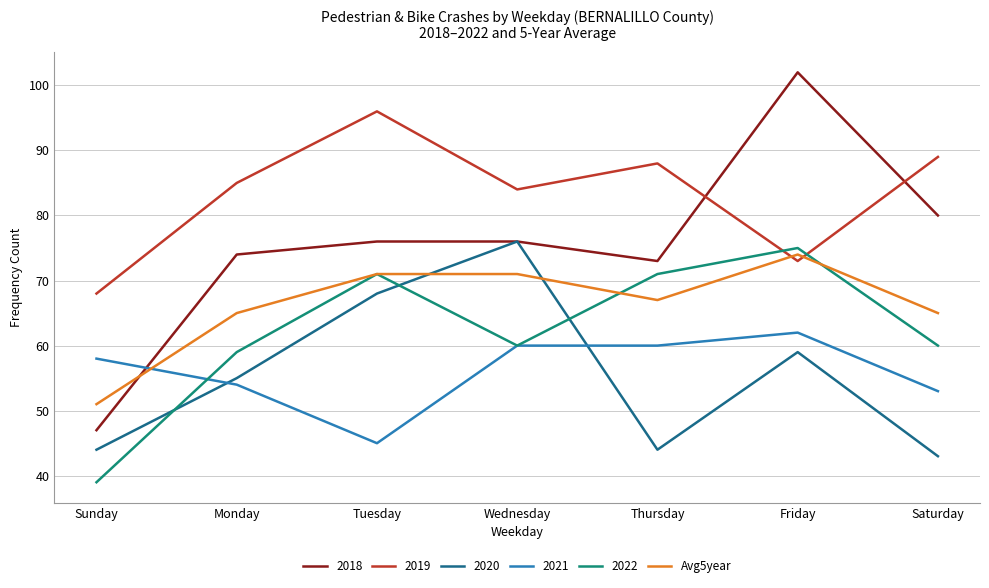

What position from the right is Wednesday?

4